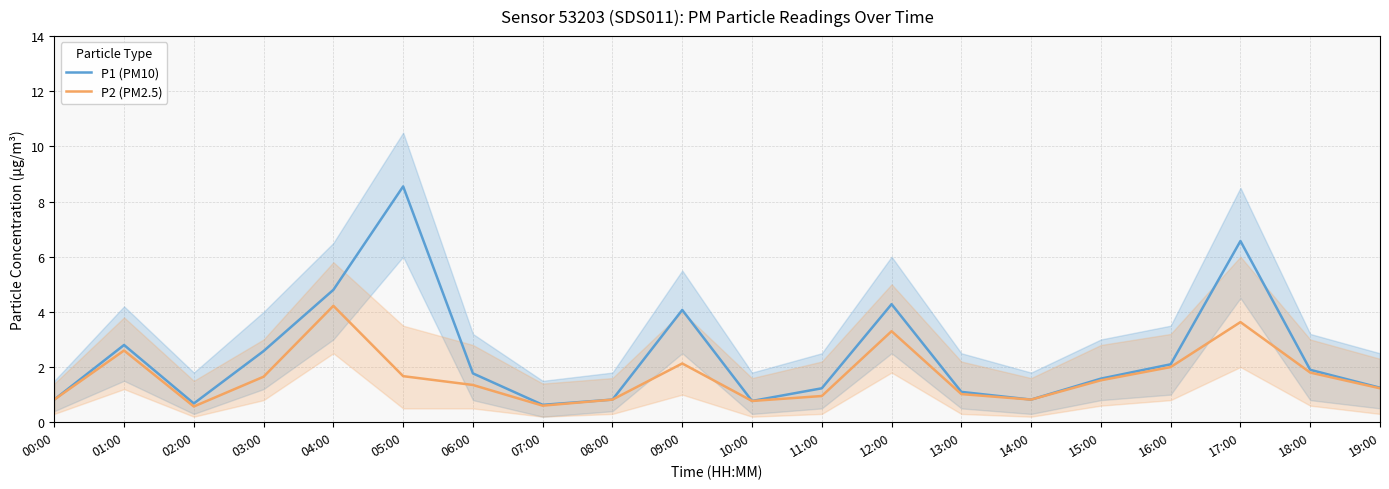

Rank the categories by P1 (PM10) value from lowest to highest.

07:00, 02:00, 10:00, 00:00, 08:00, 14:00, 13:00, 11:00, 19:00, 15:00, 06:00, 18:00, 16:00, 03:00, 01:00, 09:00, 12:00, 04:00, 17:00, 05:00